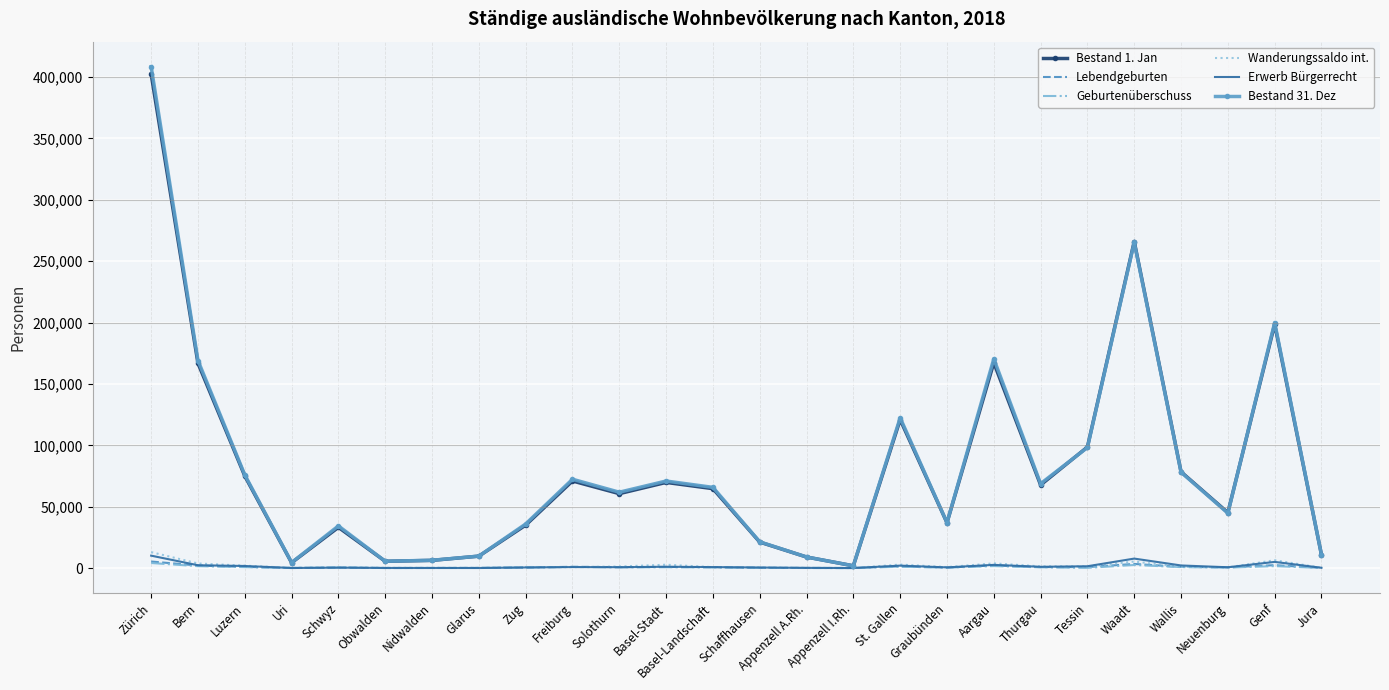

What is the difference between the maximum and minimum values in the Bestand 31. Dez series?

406570